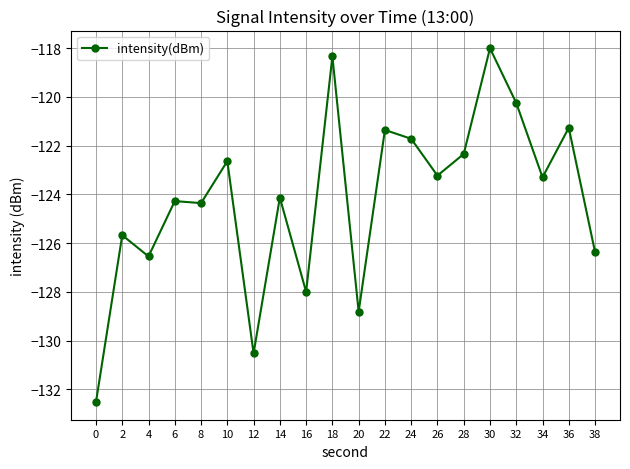

What is the maximum value shown in the chart?

-118.0